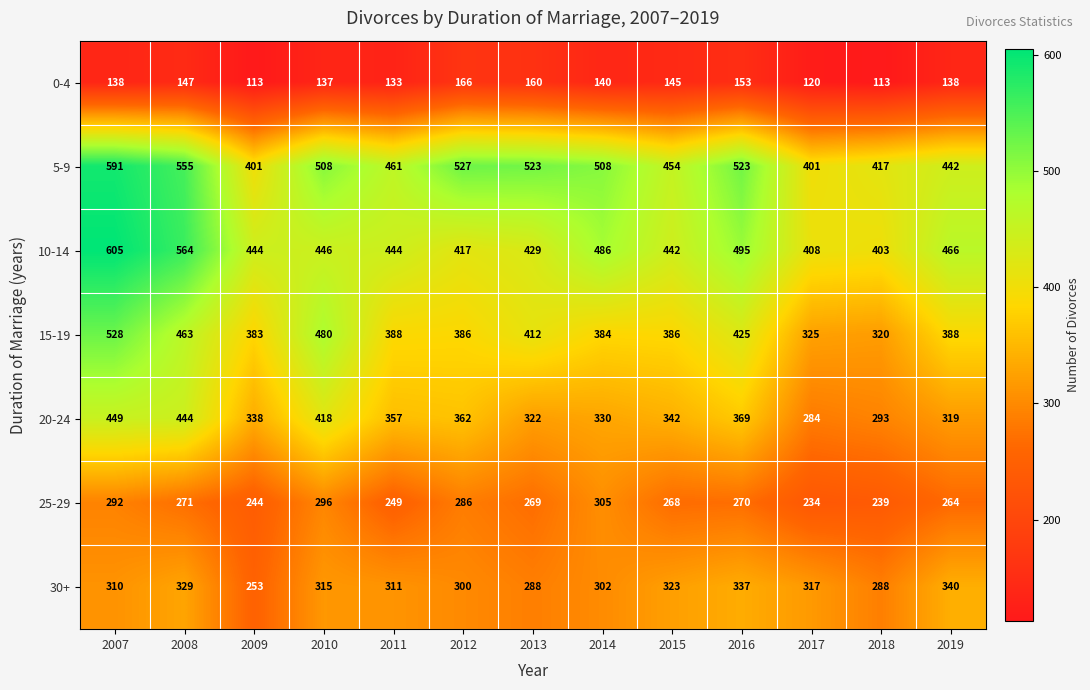

The 0-4 series shows 153 at 2016. True or false?

True